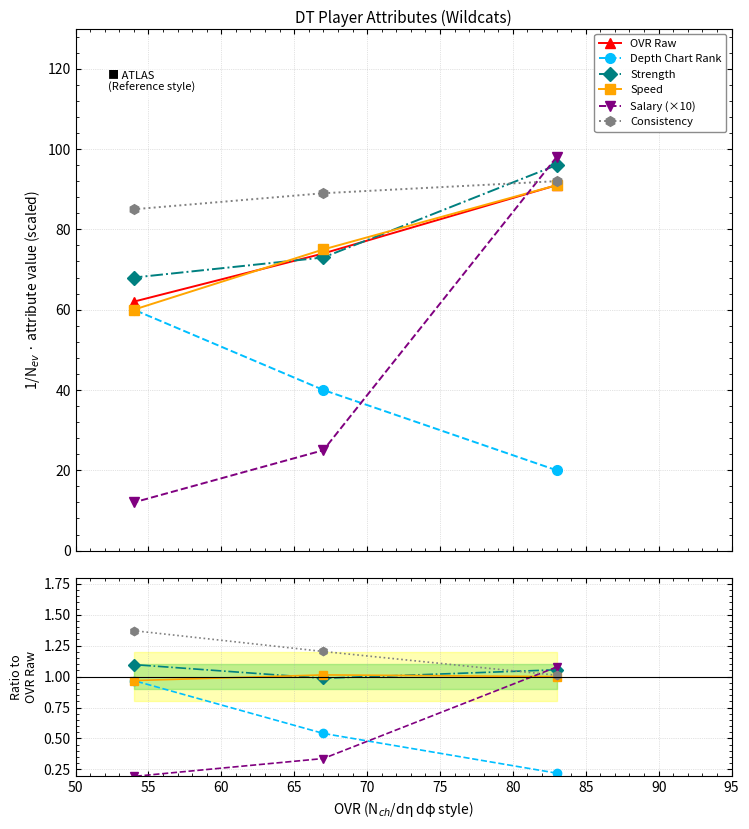

What are all the series names shown in the legend?

OVR Raw, Depth Chart Rank, Strength, Speed, Salary (×10), Consistency